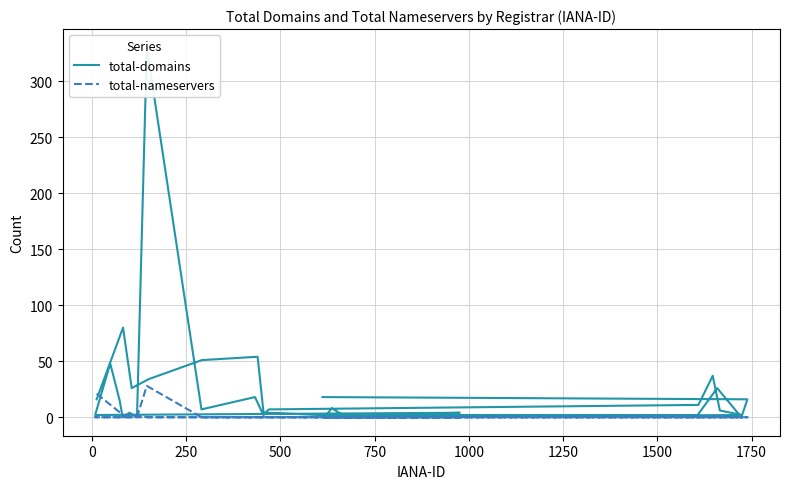

What are all the series names shown in the legend?

total-domains, total-nameservers